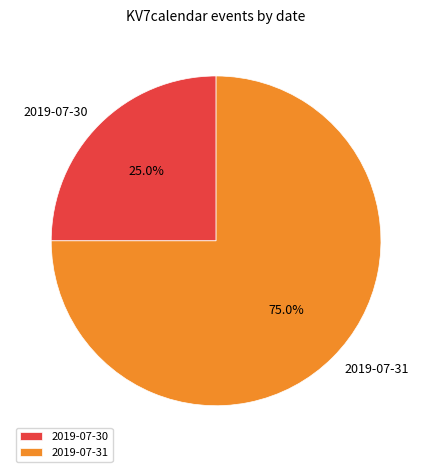

Approximately how many times larger is the value at 2019-07-31 compared to 2019-07-30?

3.0